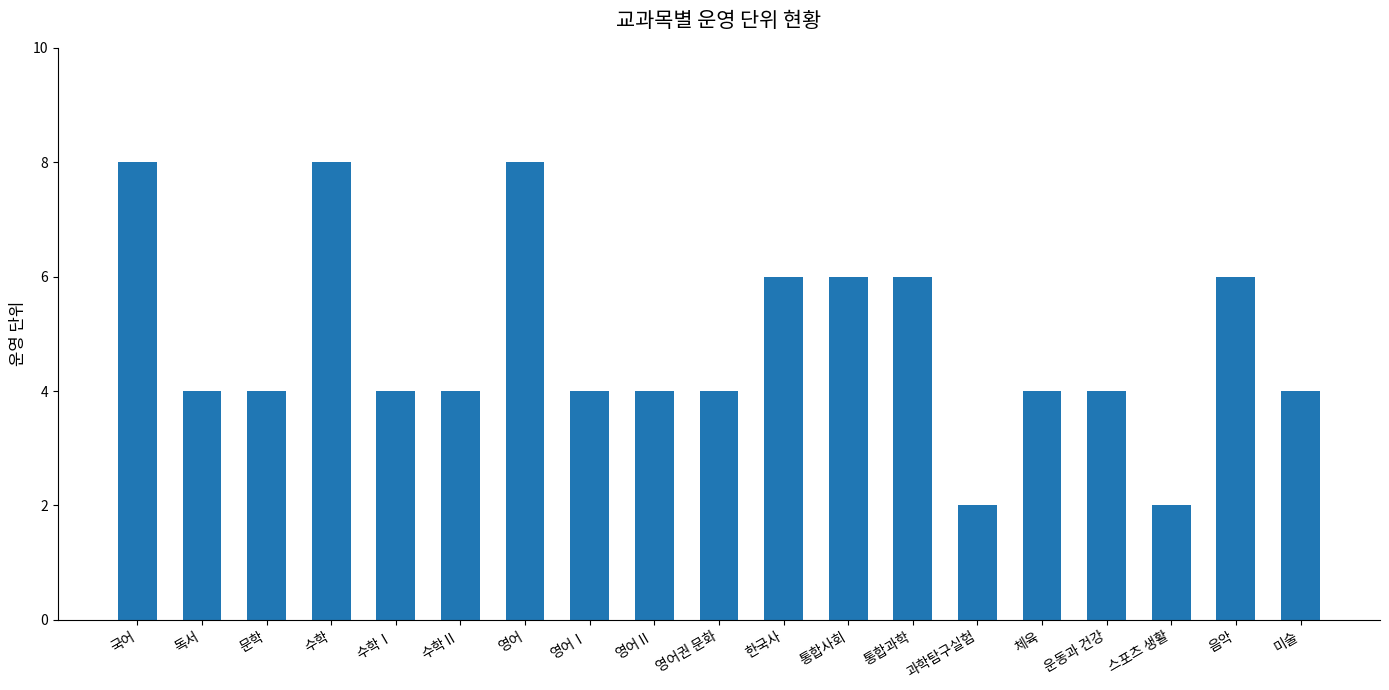

Between 수학Ⅰ and 국어, which is larger?

국어